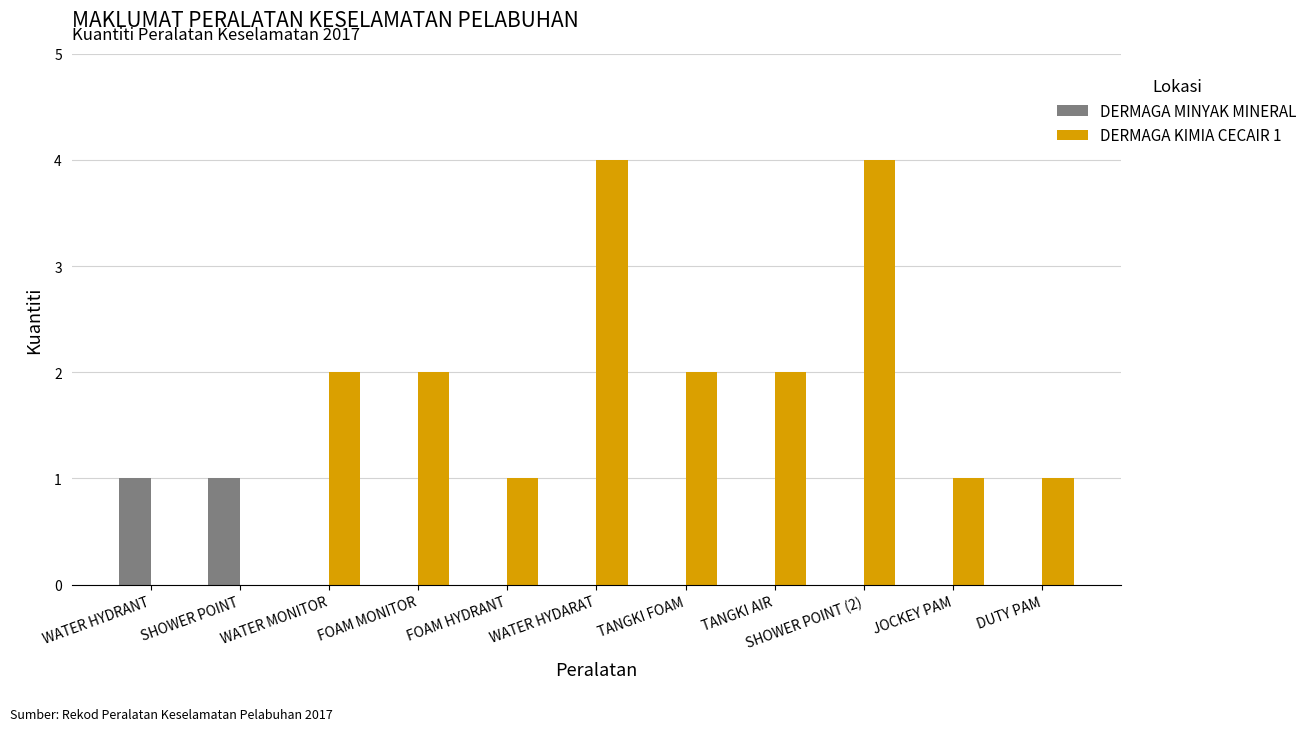

Which series has the largest total across all categories?

DERMAGA KIMIA CECAIR 1